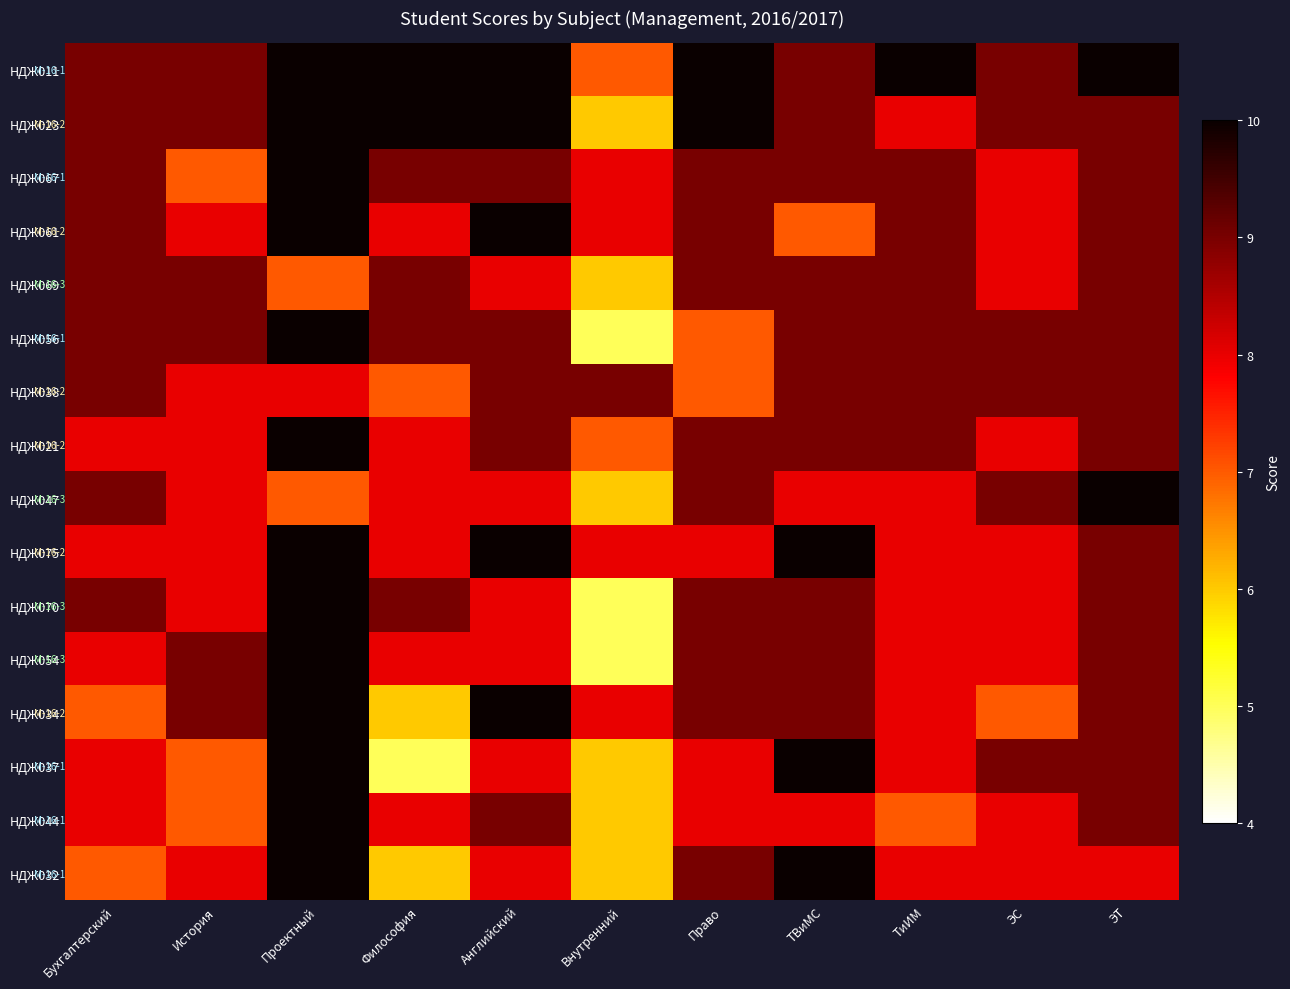

Reading left to right, extract all data points from this chart.

НДЖ011: Бухгалтерский=9	История=9	Проектный=10	Философия=10	Английский=10	Внутренний=7	Право=10	ТВиМС=9	ТиИМ=10	ЭС=9	ЭТ=10
НДЖ023: Бухгалтерский=9	История=9	Проектный=10	Философия=10	Английский=10	Внутренний=6	Право=10	ТВиМС=9	ТиИМ=8	ЭС=9	ЭТ=9
НДЖ067: Бухгалтерский=9	История=7	Проектный=10	Философия=9	Английский=9	Внутренний=8	Право=9	ТВиМС=9	ТиИМ=9	ЭС=8	ЭТ=9
НДЖ061: Бухгалтерский=9	История=8	Проектный=10	Философия=8	Английский=10	Внутренний=8	Право=9	ТВиМС=7	ТиИМ=9	ЭС=8	ЭТ=9
НДЖ069: Бухгалтерский=9	История=9	Проектный=7	Философия=9	Английский=8	Внутренний=6	Право=9	ТВиМС=9	ТиИМ=9	ЭС=8	ЭТ=9
НДЖ056: Бухгалтерский=9	История=9	Проектный=10	Философия=9	Английский=9	Внутренний=5	Право=7	ТВиМС=9	ТиИМ=9	ЭС=9	ЭТ=9
НДЖ038: Бухгалтерский=9	История=8	Проектный=8	Философия=7	Английский=9	Внутренний=9	Право=7	ТВиМС=9	ТиИМ=9	ЭС=9	ЭТ=9
НДЖ021: Бухгалтерский=8	История=8	Проектный=10	Философия=8	Английский=9	Внутренний=7	Право=9	ТВиМС=9	ТиИМ=9	ЭС=8	ЭТ=9
НДЖ047: Бухгалтерский=9	История=8	Проектный=7	Философия=8	Английский=8	Внутренний=6	Право=9	ТВиМС=8	ТиИМ=8	ЭС=9	ЭТ=10
НДЖ075: Бухгалтерский=8	История=8	Проектный=10	Философия=8	Английский=10	Внутренний=8	Право=8	ТВиМС=10	ТиИМ=8	ЭС=8	ЭТ=9
НДЖ070: Бухгалтерский=9	История=8	Проектный=10	Философия=9	Английский=8	Внутренний=5	Право=9	ТВиМС=9	ТиИМ=8	ЭС=8	ЭТ=9
НДЖ054: Бухгалтерский=8	История=9	Проектный=10	Философия=8	Английский=8	Внутренний=5	Право=9	ТВиМС=9	ТиИМ=8	ЭС=8	ЭТ=9
НДЖ034: Бухгалтерский=7	История=9	Проектный=10	Философия=6	Английский=10	Внутренний=8	Право=9	ТВиМС=9	ТиИМ=8	ЭС=7	ЭТ=9
НДЖ037: Бухгалтерский=8	История=7	Проектный=10	Философия=5	Английский=8	Внутренний=6	Право=8	ТВиМС=10	ТиИМ=8	ЭС=9	ЭТ=9
НДЖ044: Бухгалтерский=8	История=7	Проектный=10	Философия=8	Английский=9	Внутренний=6	Право=8	ТВиМС=8	ТиИМ=7	ЭС=8	ЭТ=9
НДЖ032: Бухгалтерский=7	История=8	Проектный=10	Философия=6	Английский=8	Внутренний=6	Право=9	ТВиМС=10	ТиИМ=8	ЭС=8	ЭТ=8